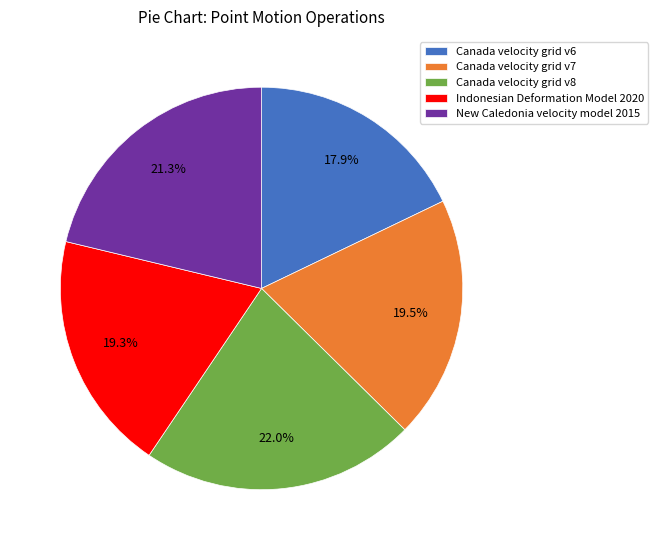

What is the smallest slice in the pie chart?

Canada velocity grid v6